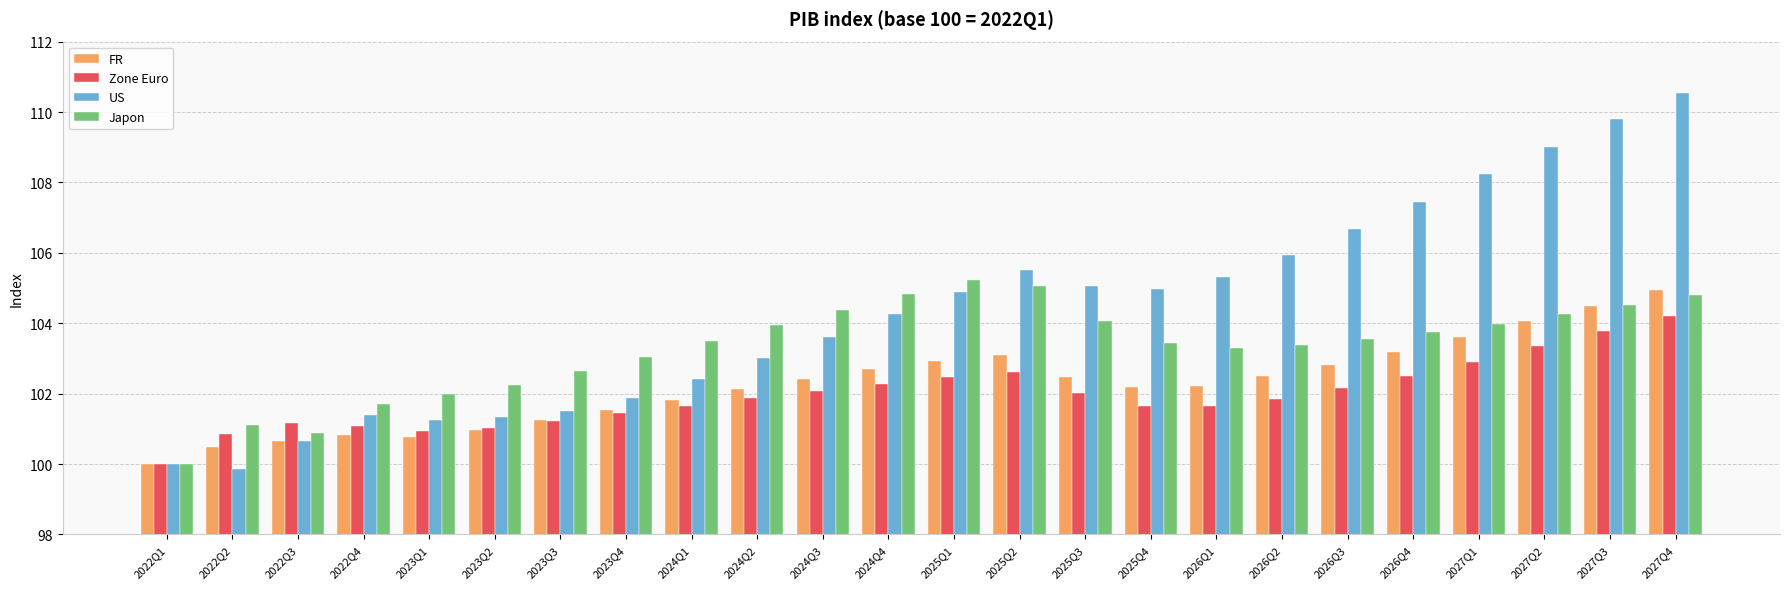

What is the total value across all series at 2022Q2?

402.3